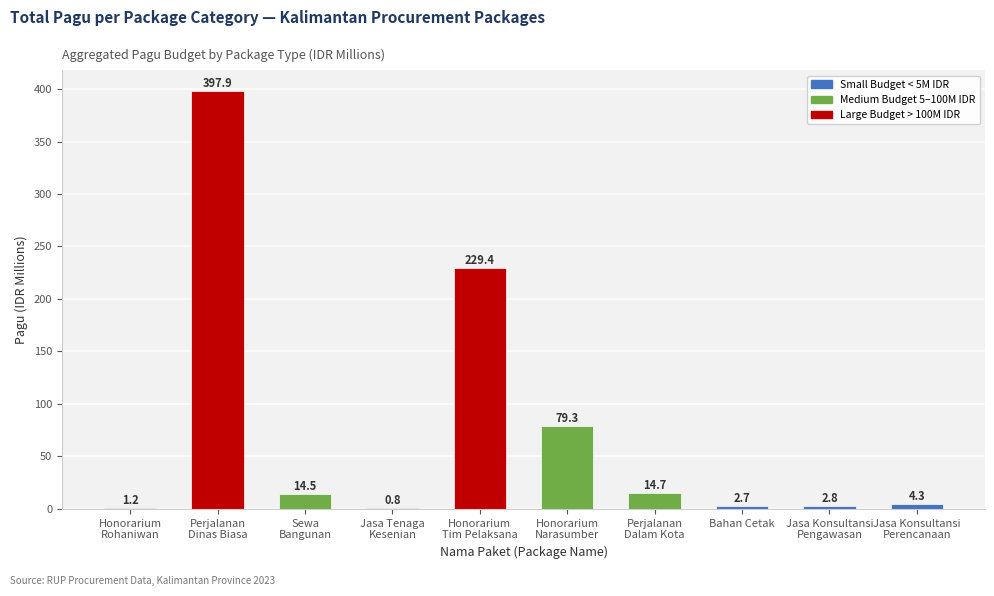

True or false: the data shows 14.5 at Sewa
Bangunan.

True